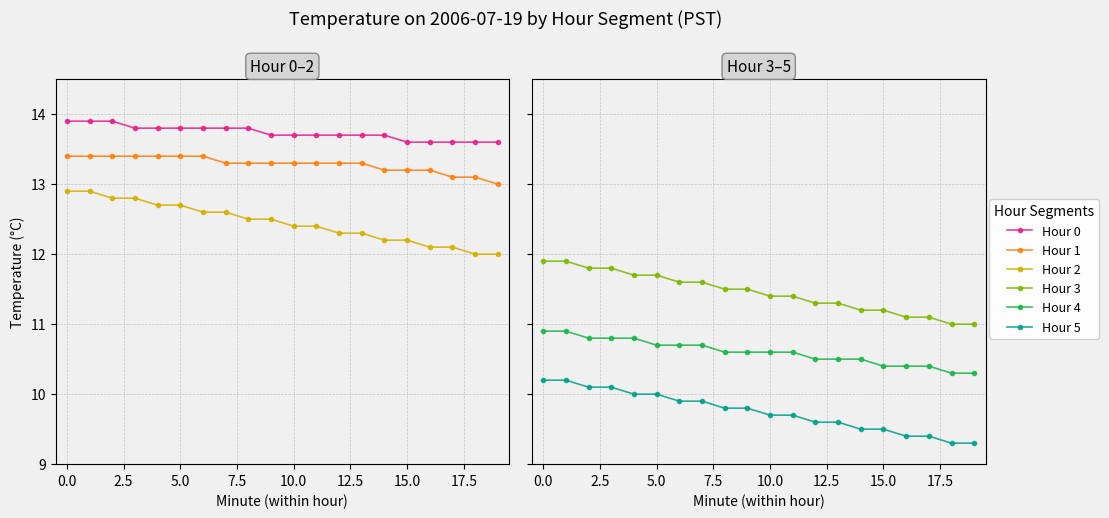

At which label does Hour 1 reach its minimum?

19